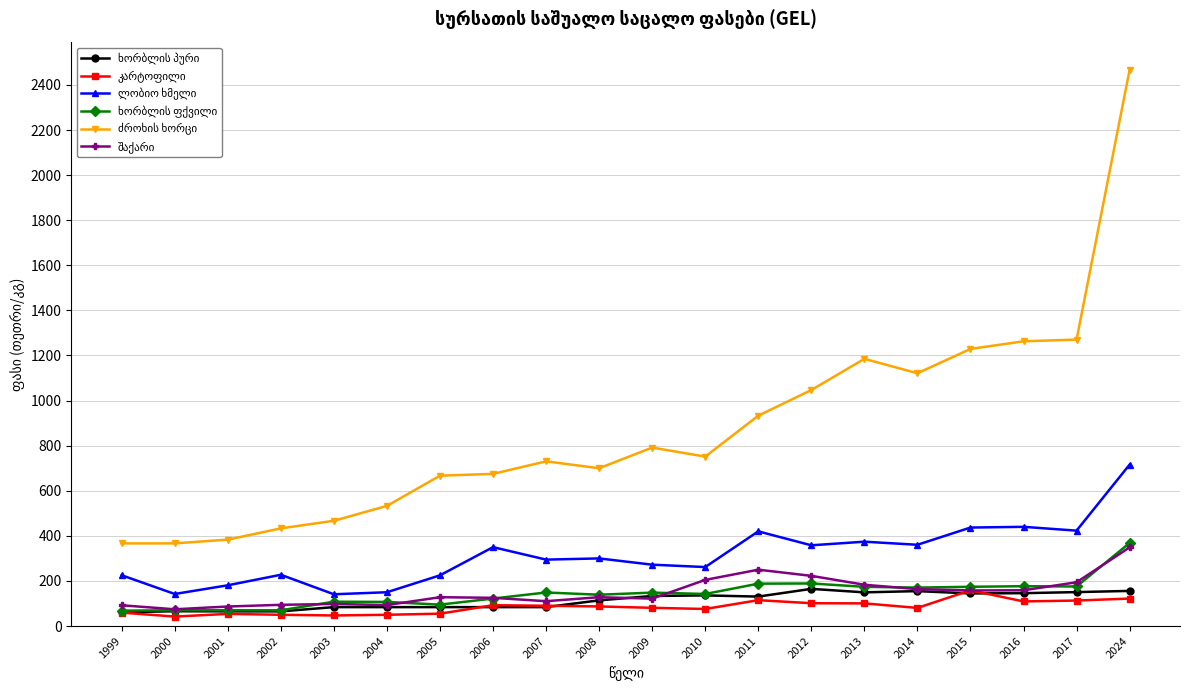

What is the greatest value displayed?

2467.0